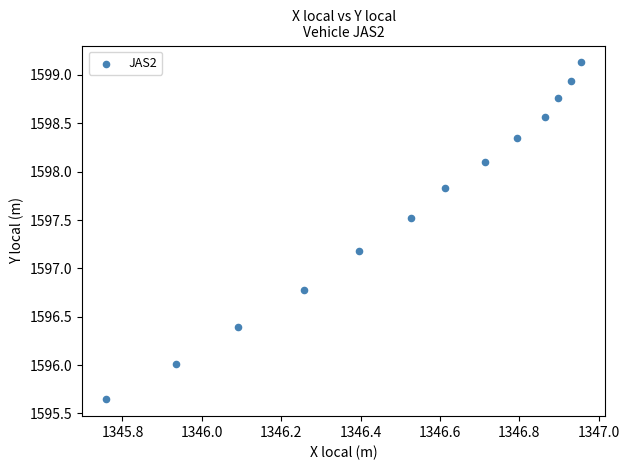

What is the range of X values (max minus min)?

1.2